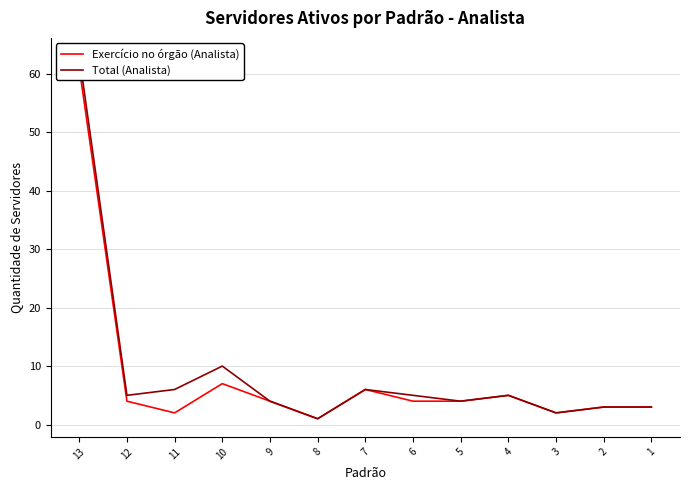

Between 8 and 6, which is larger?

6